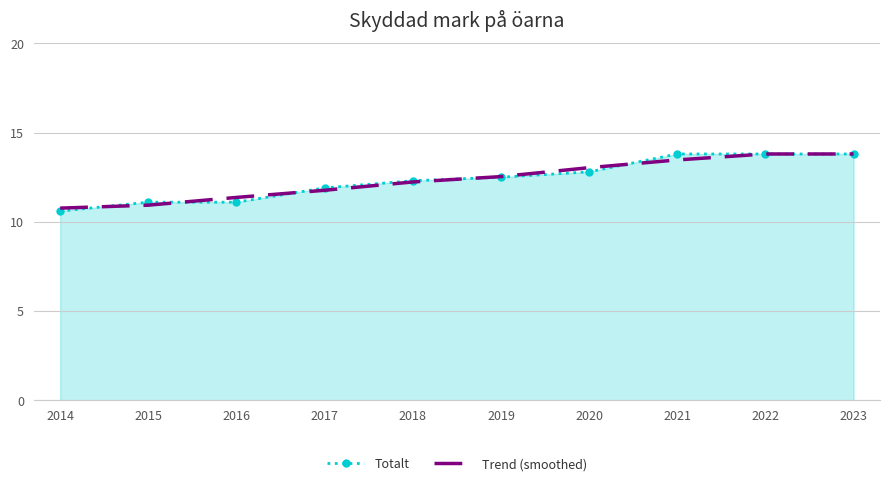

What is the total value across all series at 2023?

27.6